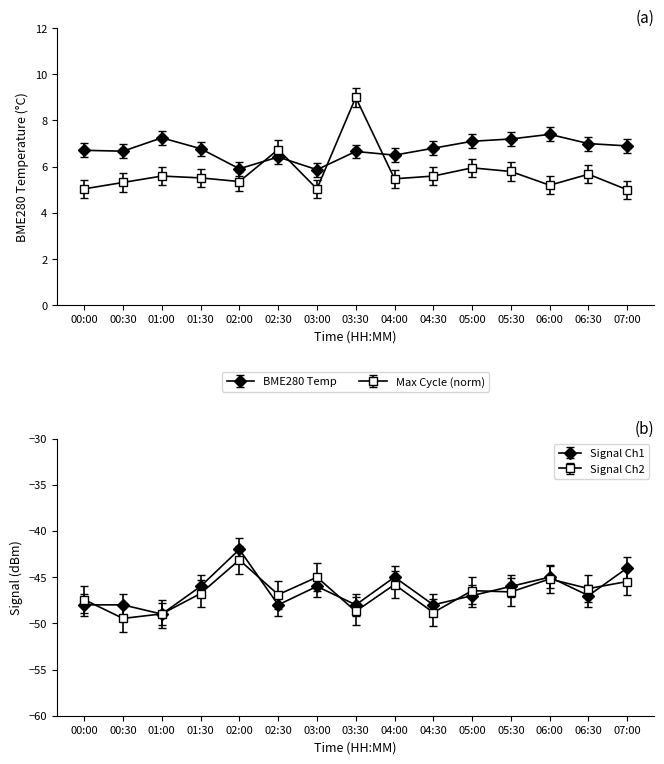

True or false: BME280_temperature and Signal cross at least once.

False